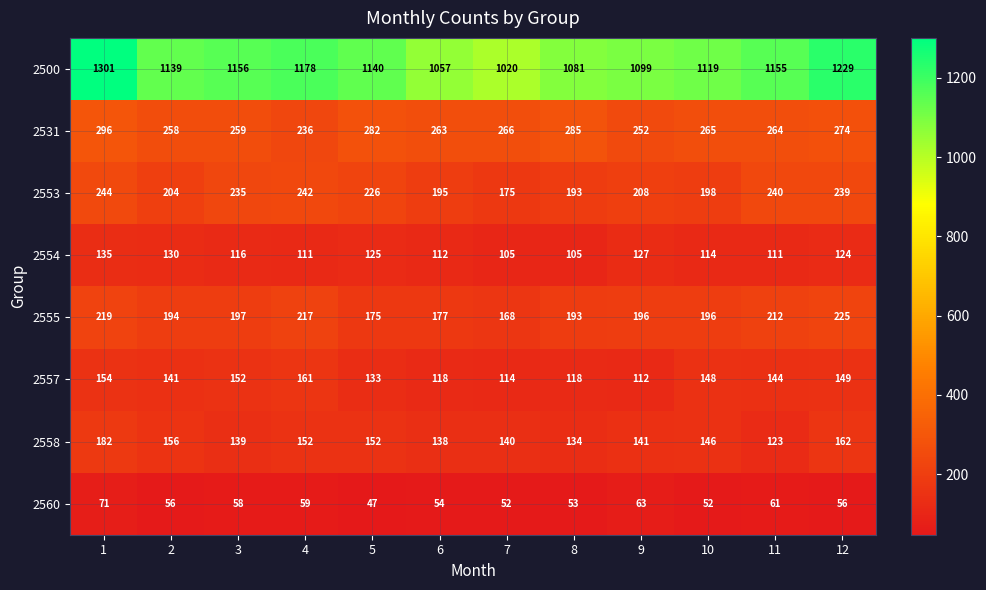

At which category is the sum across all series the highest?

1